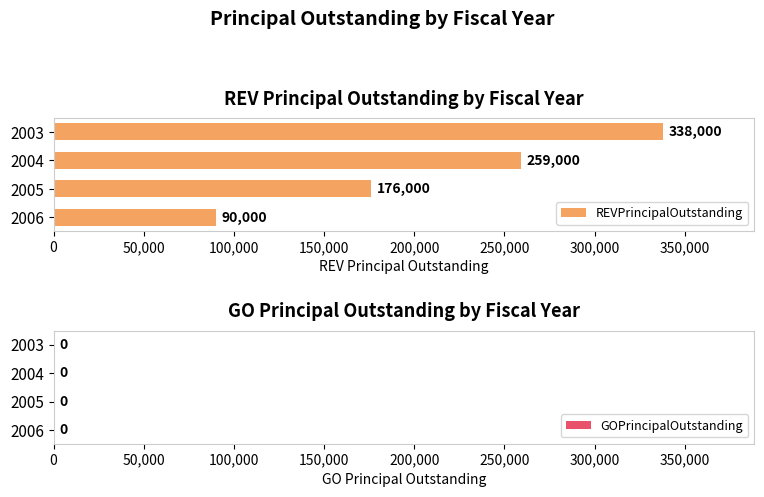

What is the difference between the maximum and second lowest values?

162000